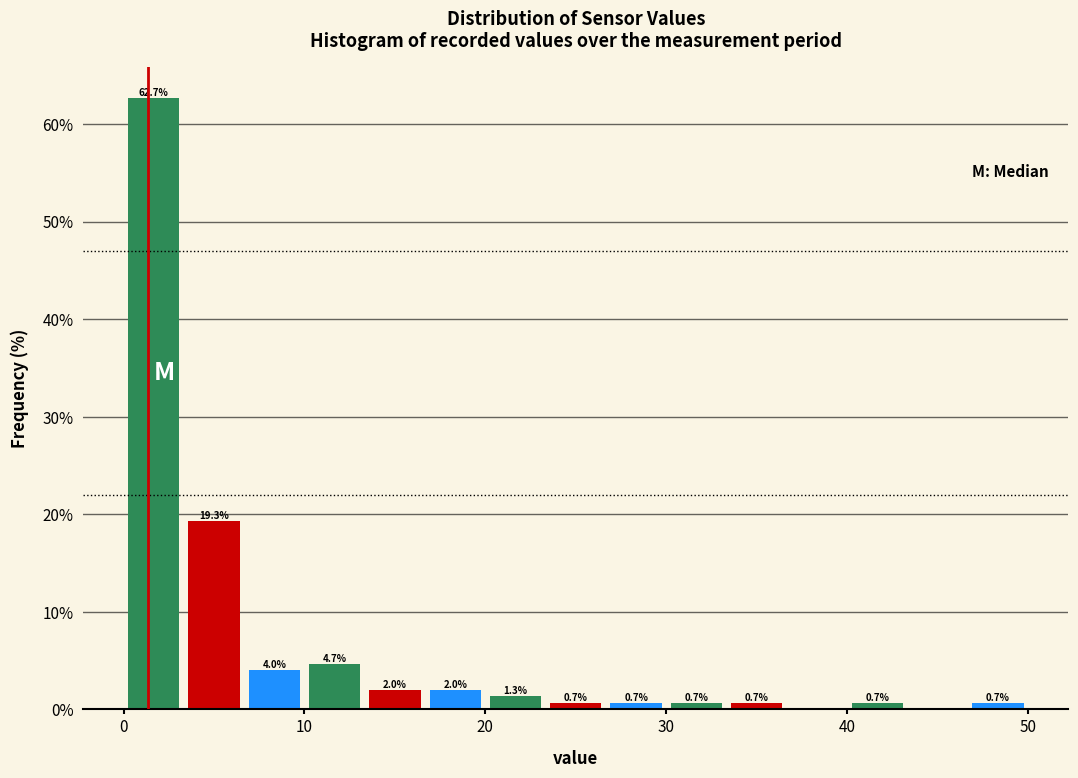

Around what value on the x-axis is the tallest bar? Give the approximate position of its centre, as read against the axis.

2